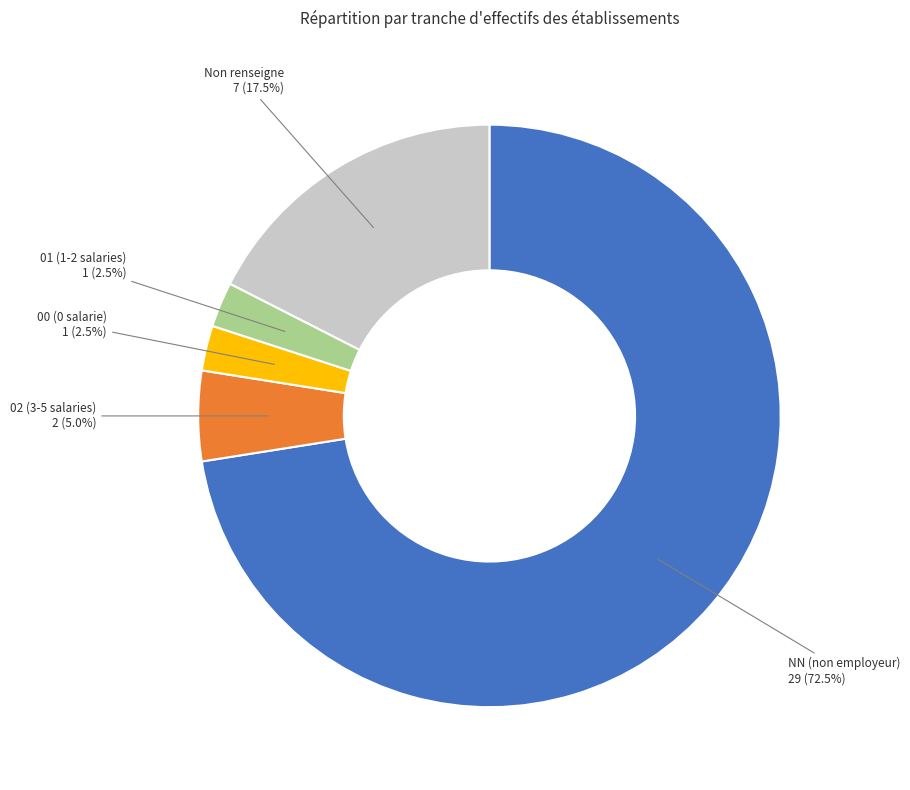

Is there any slice that represents more than half of the pie?

Yes